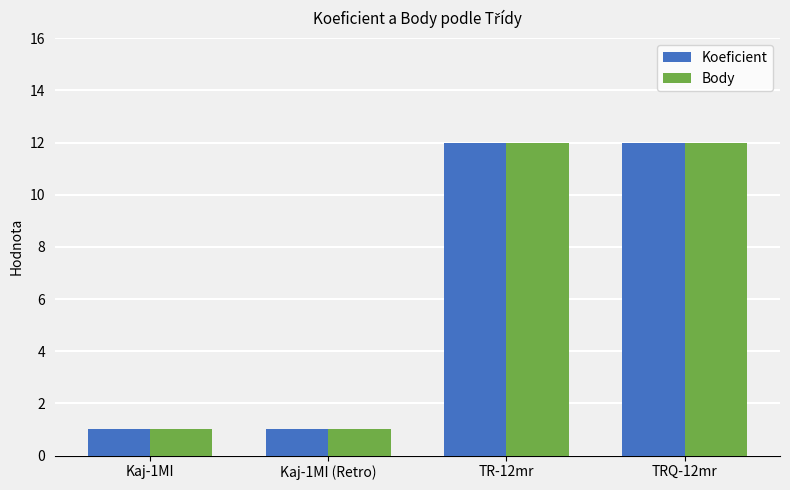

Reading left to right, transcribe all the data shown in this chart.

Koeficient: Kaj-1MI=1	Kaj-1MI (Retro)=1	TR-12mr=12	TRQ-12mr=12
Body: Kaj-1MI=1	Kaj-1MI (Retro)=1	TR-12mr=12	TRQ-12mr=12